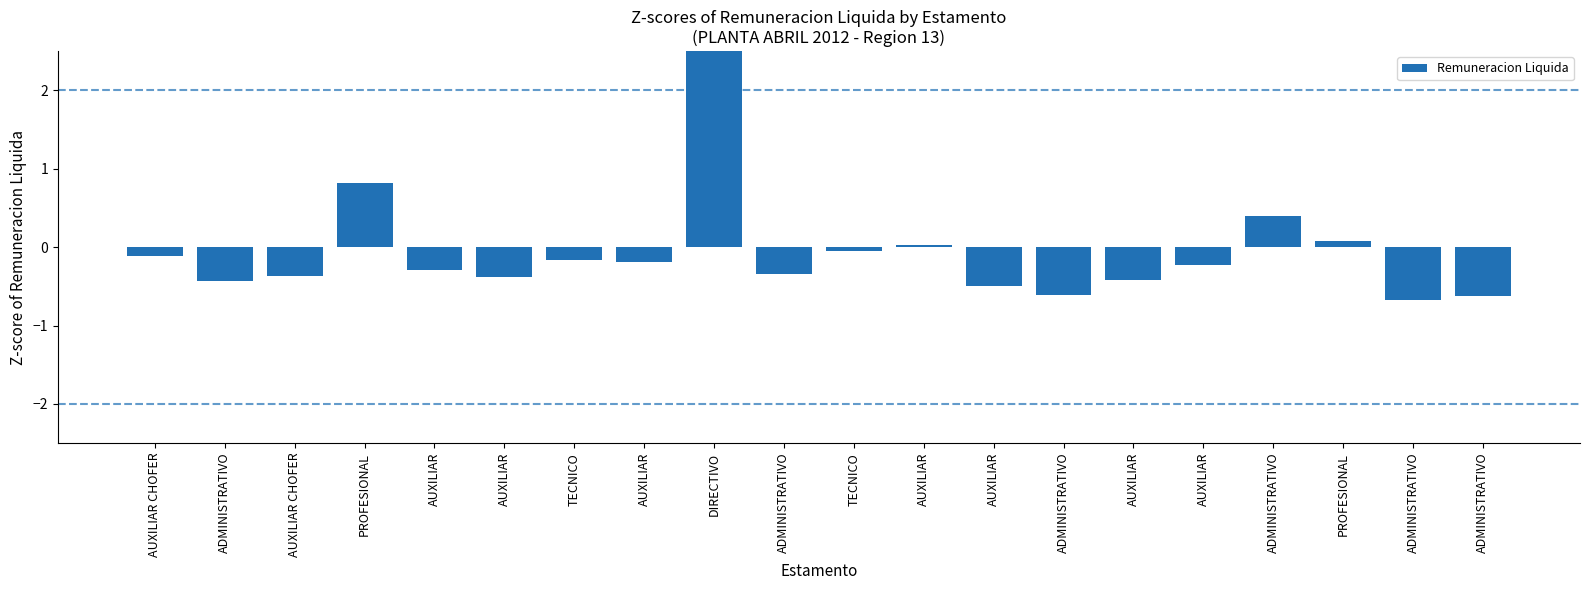

True or false: the data shows -0.4 at ADMINISTRATIVO.

False